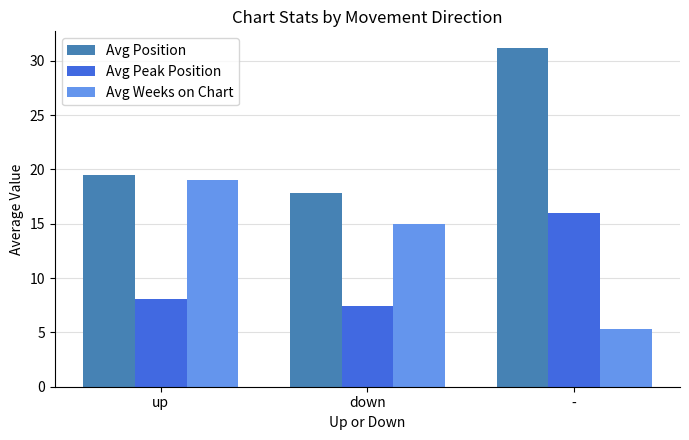

Between down and -, which series saw the biggest shift?

Avg Position